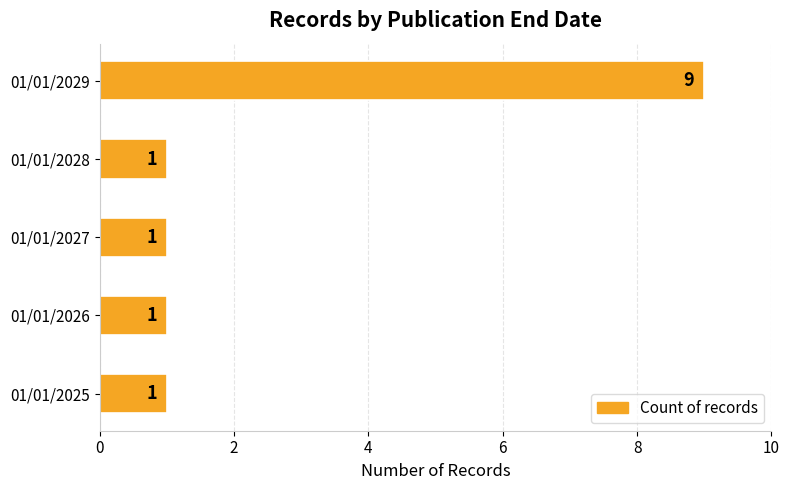

What is the minimum value shown in the chart?

1